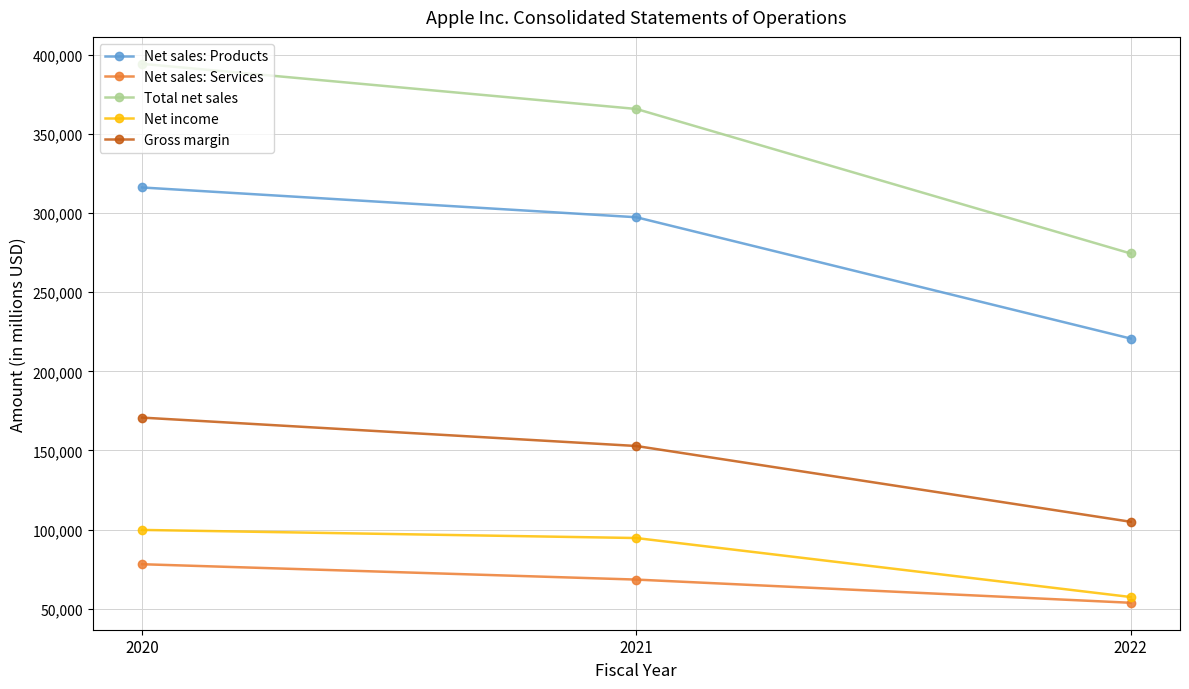

Which category has the highest value across all series?

2020